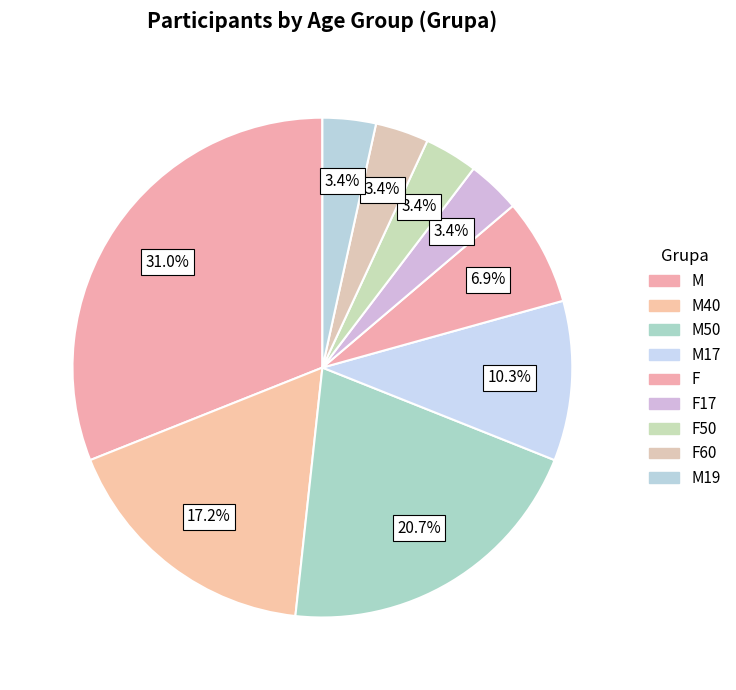

To the nearest percent, what percentage of the pie is F50?

3%